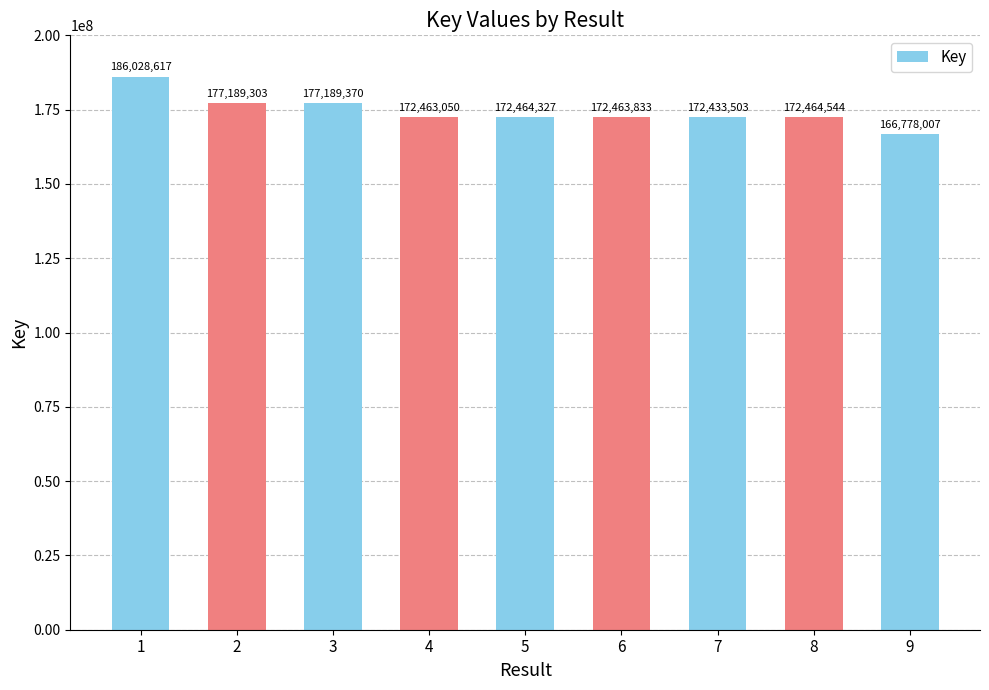

The chart shows a value of 186028617 at 1. True or false?

True